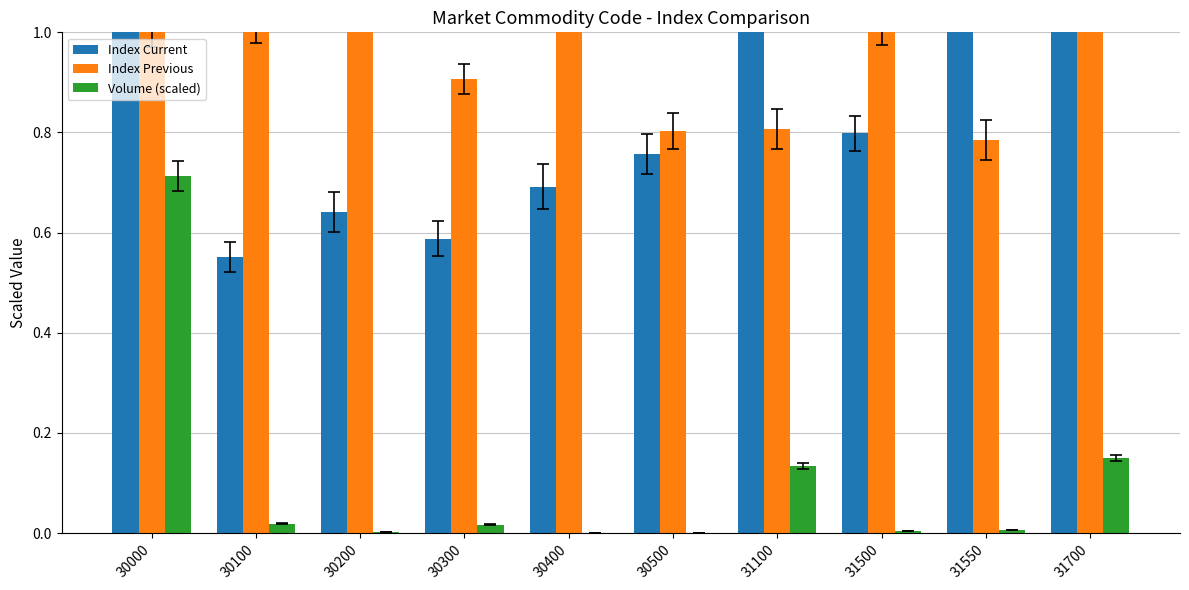

At how many categories does at least one series exceed 1?

8